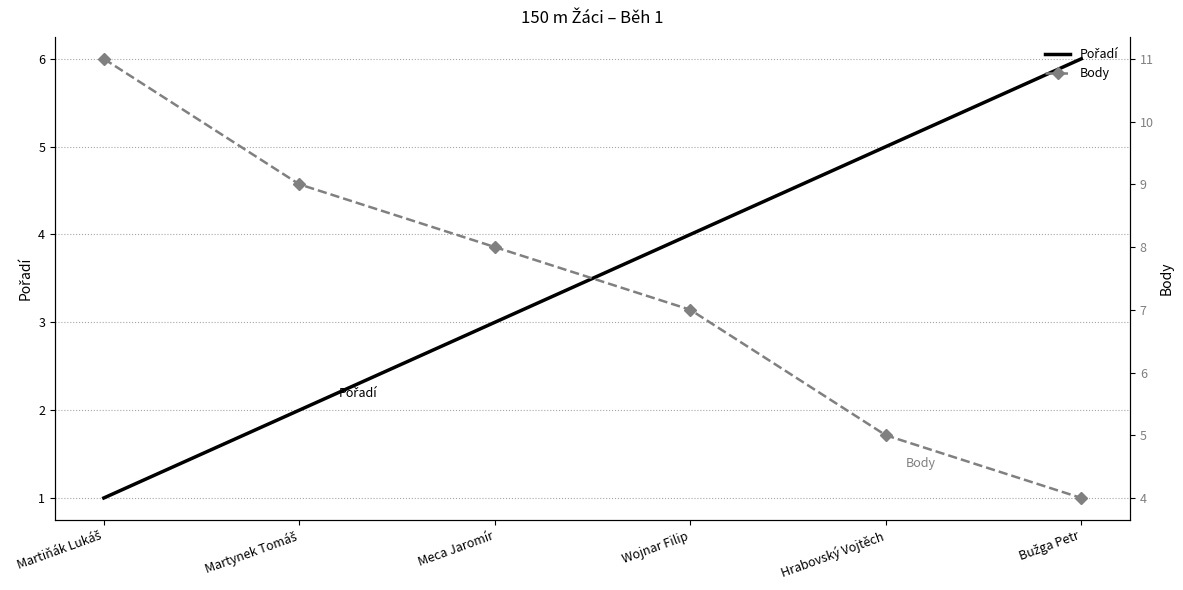

What is the maximum value shown in the chart?

11